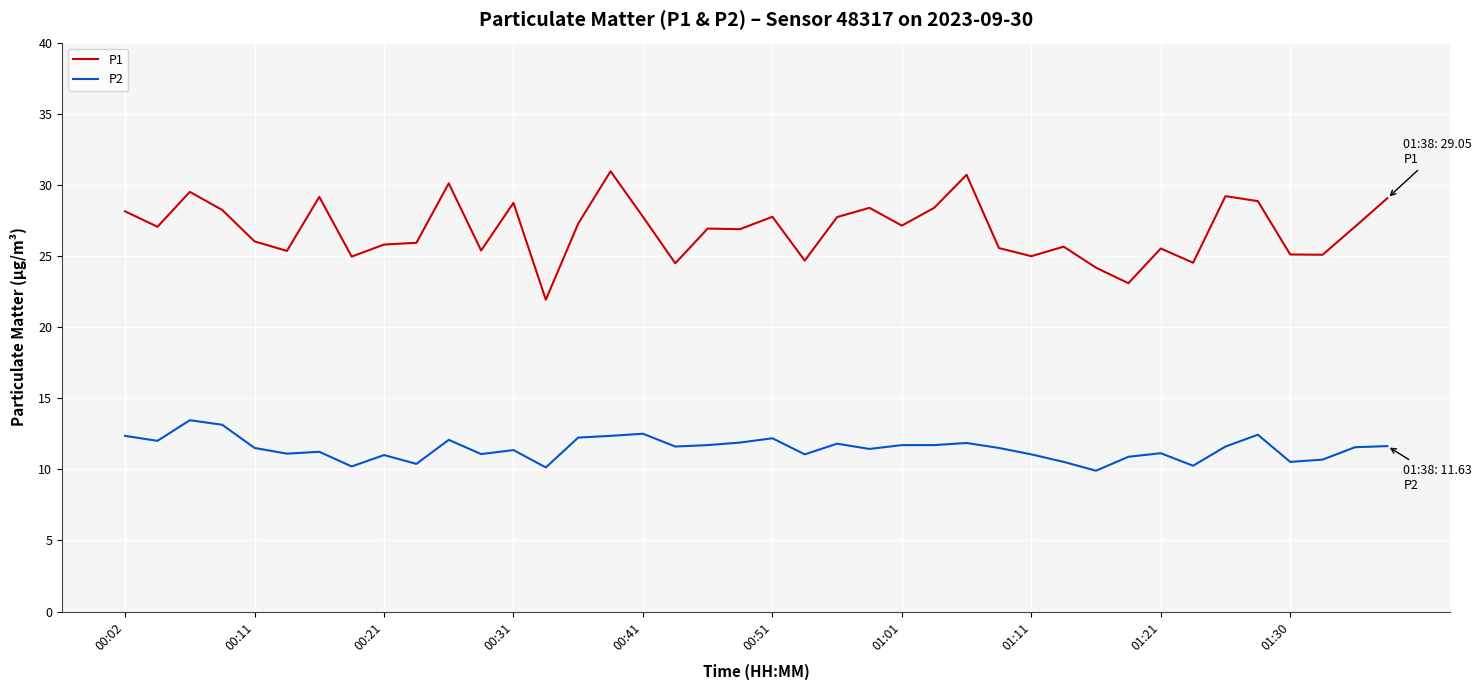

List the series in order of their peak value, lowest first.

P2, P1